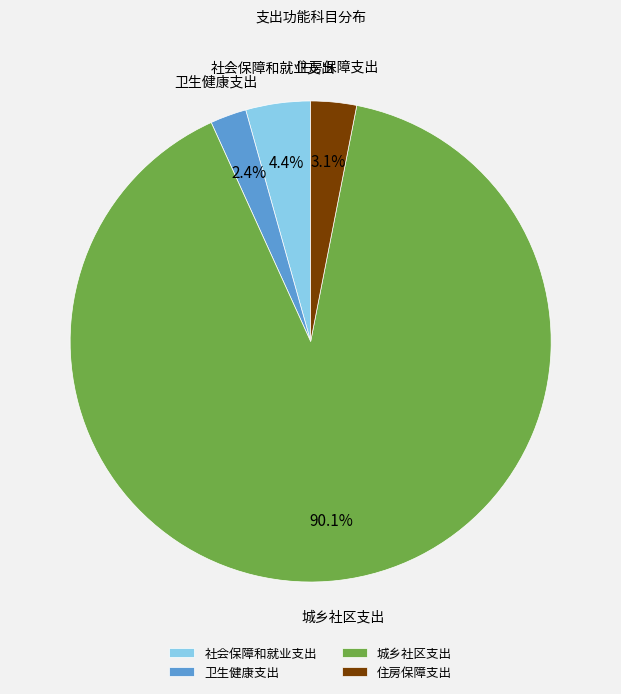

Combined, what portion of the pie is 城乡社区支出 and 社会保障和就业支出?

94.5%